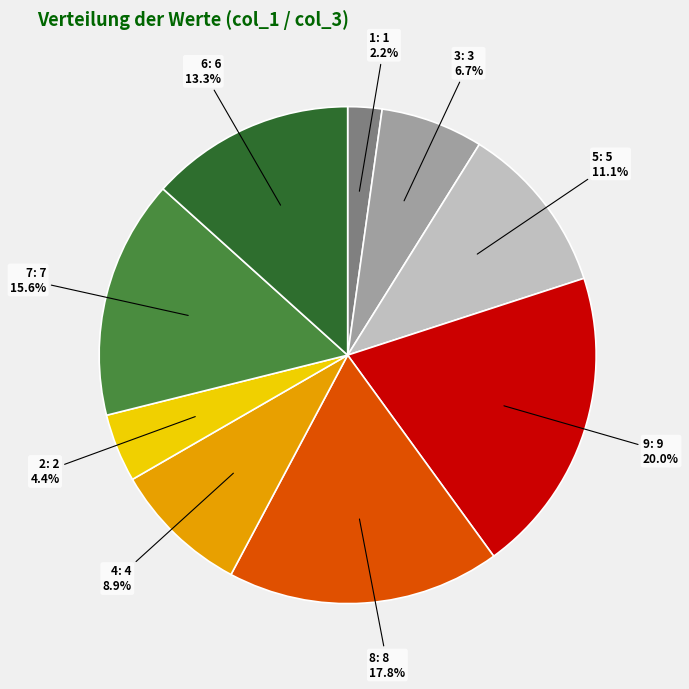

Rank the categories by value from lowest to highest.

1, 2, 3, 4, 5, 6, 7, 8, 9